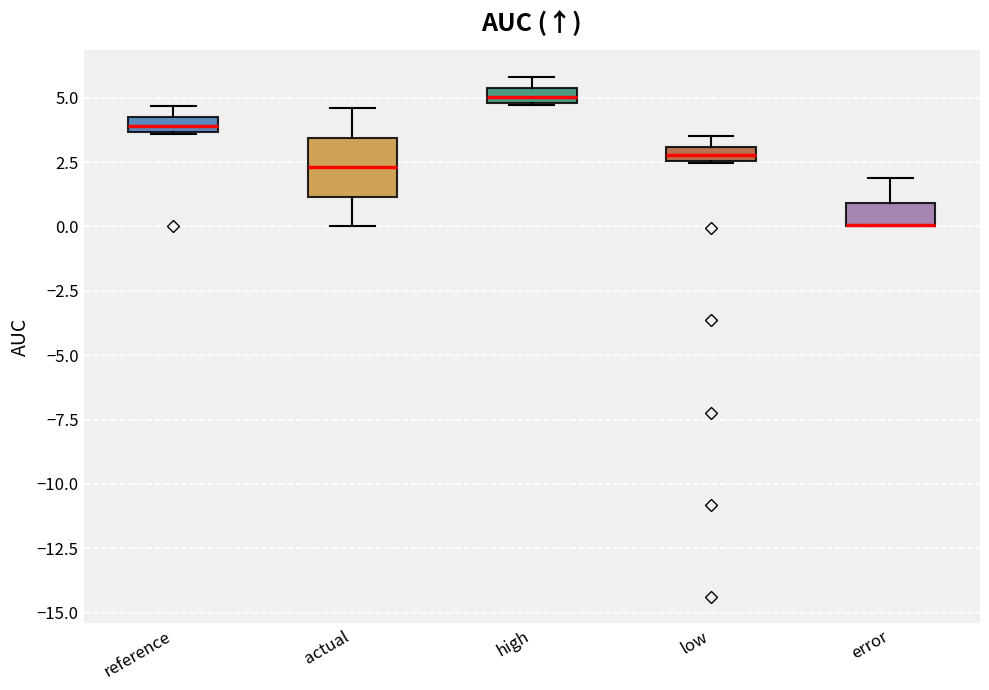

Comparing the boxes themselves (not the whiskers), which one is the tallest?

actual